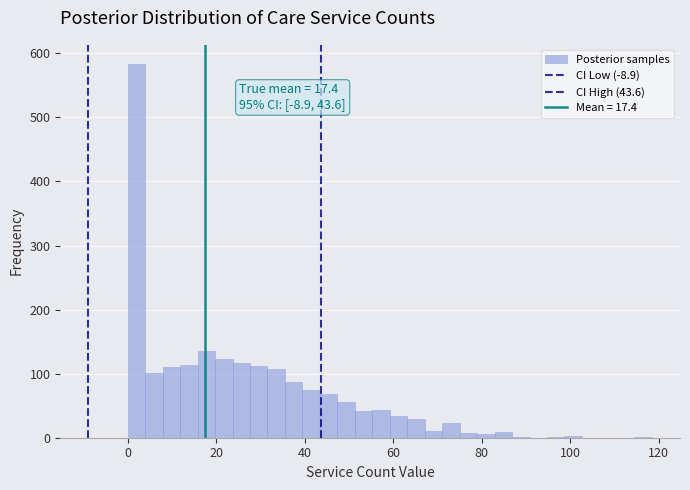

Around what value on the x-axis is the tallest bar? Give the approximate position of its centre, as read against the axis.

2